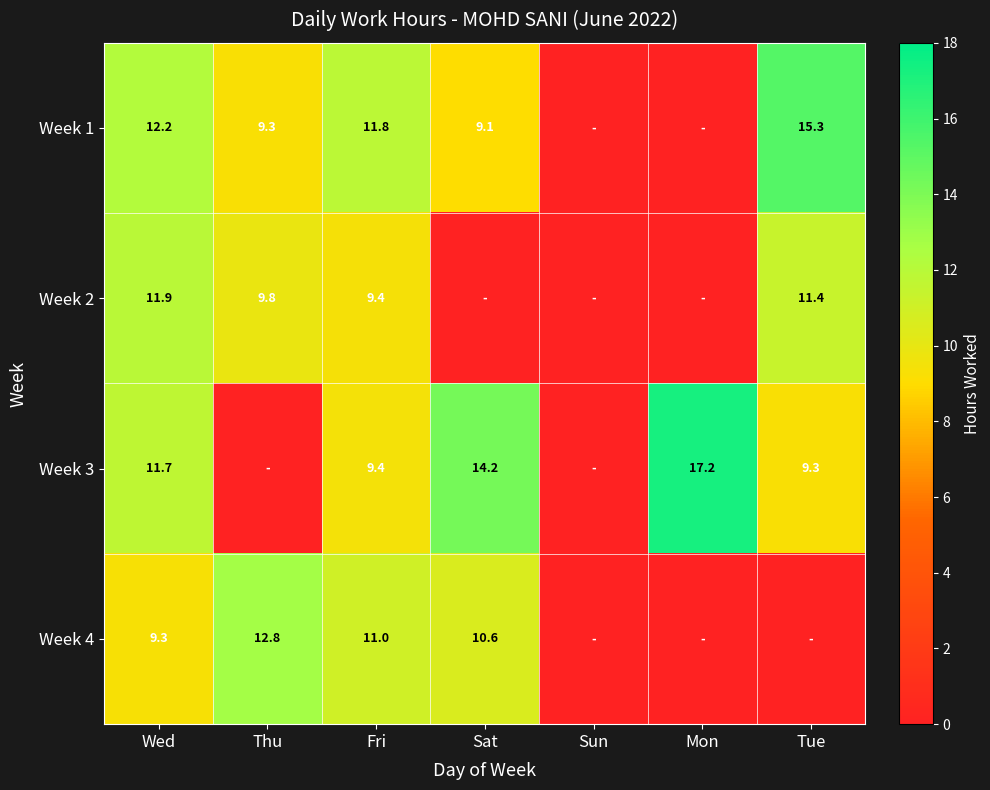

What is the difference between the Week 3 values at Sat and Fri?

4.8